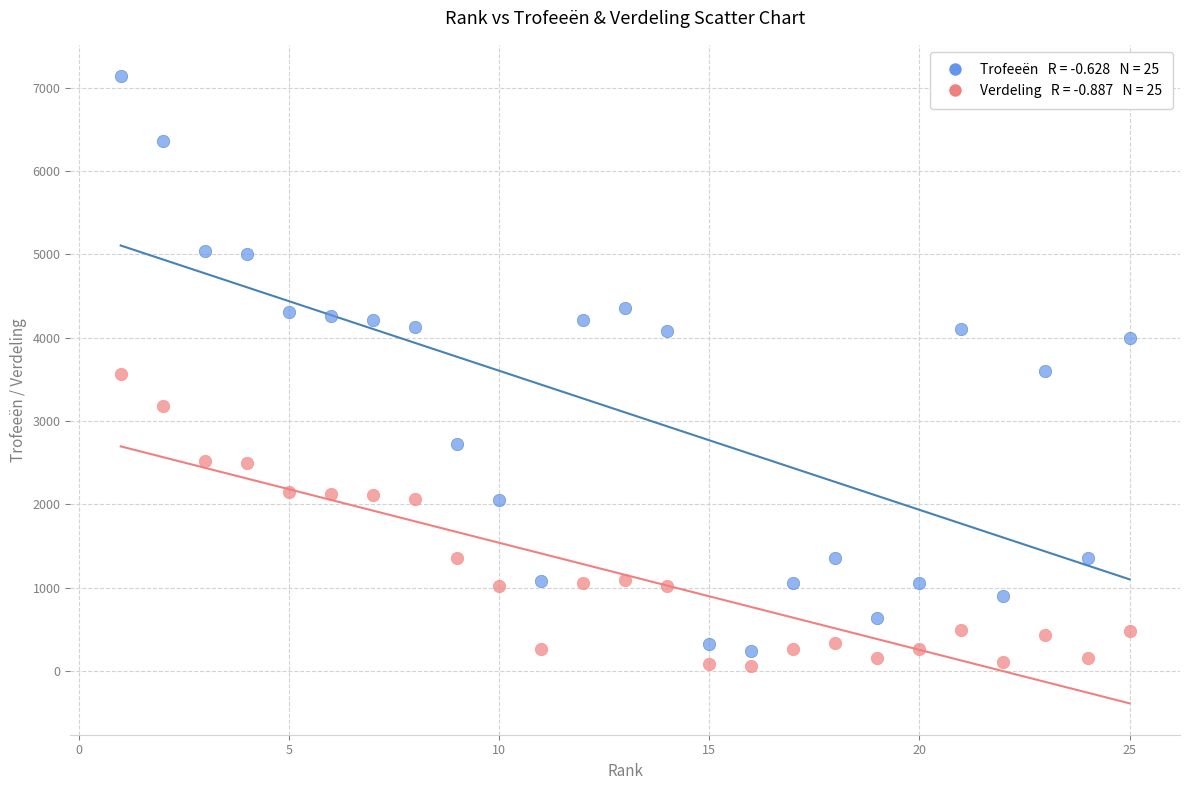

Across all data points, what is the range of Y values (max minus min)?

7079